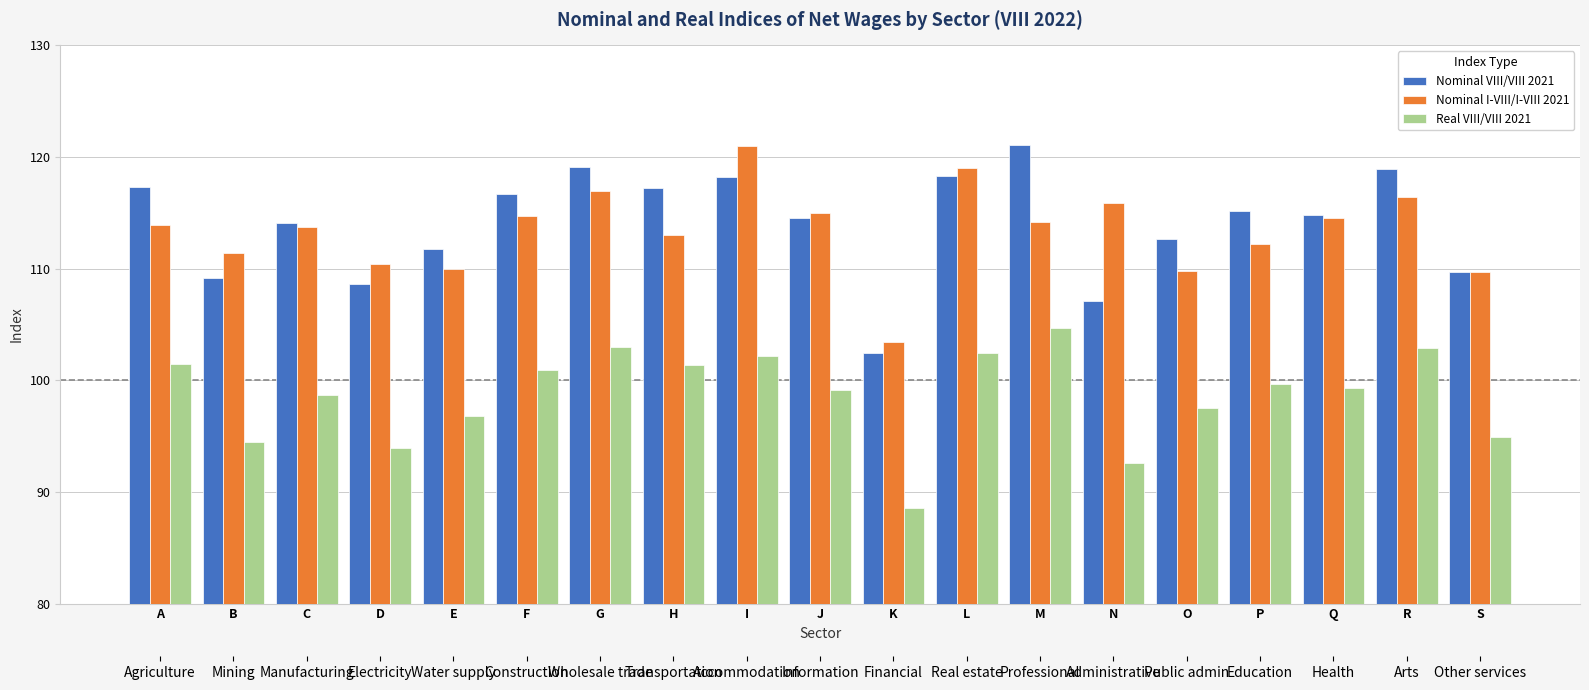

Between A and D, which series saw the biggest shift?

Nominal VIII/VIII 2021